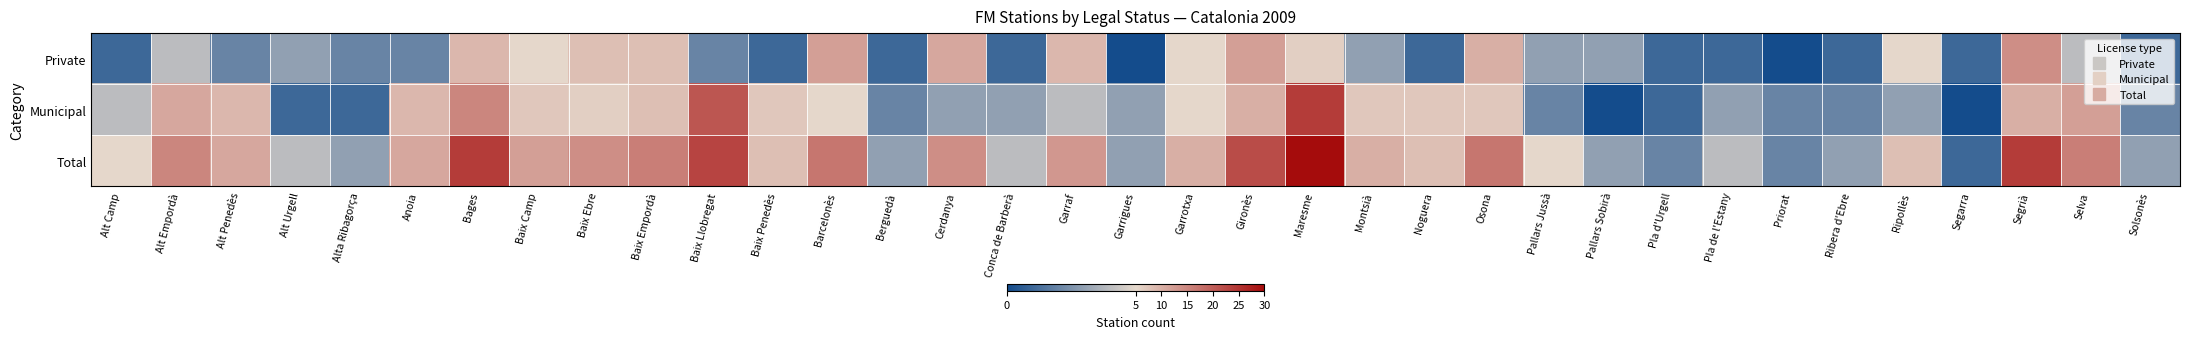

Reading right to left, transcribe all the data shown in this chart.

Private: Solsonès=1	Selva=4	Segrià=14	Segarra=1	Ripollès=5	Ribera d'Ebre=1	Priorat=0	Pla de l'Estany=1	Pla d'Urgell=1	Pallars Sobirà=3	Pallars Jussà=3	Osona=10	Noguera=1	Montsià=3	Maresme=6	Gironès=12	Garrotxa=5	Garrigues=0	Garraf=9	Conca de Barberà=1	Cerdanya=11	Berguedà=1	Barcelonès=12	Baix Penedès=1	Baix Llobregat=2	Baix Empordà=8	Baix Ebre=8	Baix Camp=5	Bages=9	Anoia=2	Alta Ribagorça=2	Alt Urgell=3	Alt Penedès=2	Alt Empordà=4	Alt Camp=1
Municipal: Solsonès=2	Selva=12	Segrià=10	Segarra=0	Ripollès=3	Ribera d'Ebre=2	Priorat=2	Pla de l'Estany=3	Pla d'Urgell=1	Pallars Sobirà=0	Pallars Jussà=2	Osona=7	Noguera=7	Montsià=7	Maresme=24	Gironès=10	Garrotxa=5	Garrigues=3	Garraf=4	Conca de Barberà=3	Cerdanya=3	Berguedà=2	Barcelonès=5	Baix Penedès=7	Baix Llobregat=21	Baix Empordà=8	Baix Ebre=6	Baix Camp=7	Bages=15	Anoia=9	Alta Ribagorça=1	Alt Urgell=1	Alt Penedès=9	Alt Empordà=11	Alt Camp=4
Total: Solsonès=3	Selva=16	Segrià=24	Segarra=1	Ripollès=8	Ribera d'Ebre=3	Priorat=2	Pla de l'Estany=4	Pla d'Urgell=2	Pallars Sobirà=3	Pallars Jussà=5	Osona=17	Noguera=8	Montsià=10	Maresme=30	Gironès=22	Garrotxa=10	Garrigues=3	Garraf=13	Conca de Barberà=4	Cerdanya=14	Berguedà=3	Barcelonès=17	Baix Penedès=8	Baix Llobregat=23	Baix Empordà=16	Baix Ebre=14	Baix Camp=12	Bages=24	Anoia=11	Alta Ribagorça=3	Alt Urgell=4	Alt Penedès=11	Alt Empordà=15	Alt Camp=5